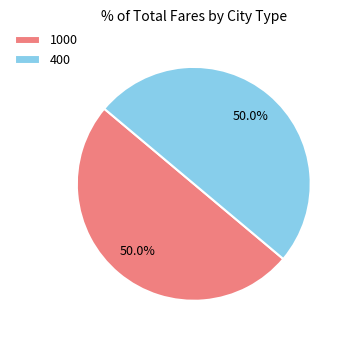

Approximately how many times larger is the value at 1000 compared to 400?

1.0